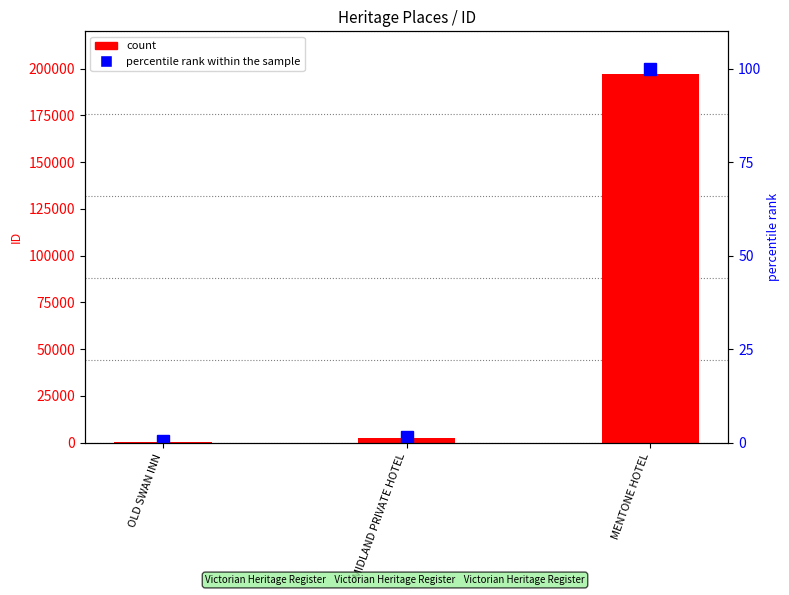

Reading right to left, list all the values displayed in this chart.

count: MENTONE HOTEL=197429.0	MIDLAND PRIVATE HOTEL=2487.0	OLD SWAN INN=511.0
percentile rank within the sample: MENTONE HOTEL=100.0	MIDLAND PRIVATE HOTEL=1.5	OLD SWAN INN=0.3